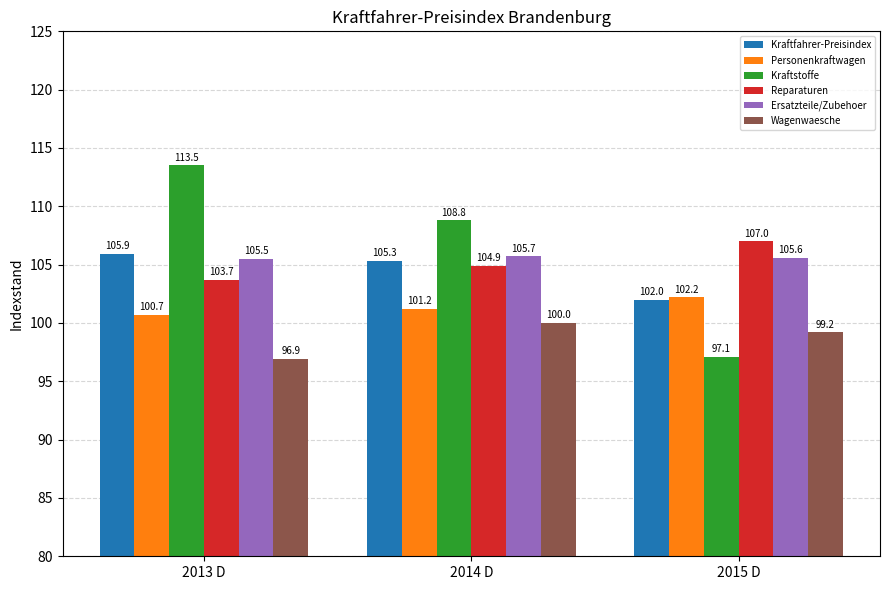

Reading left to right, extract all data points from this chart.

Kraftfahrer-Preisindex: 105.9	105.3	102.0
Personenkraftwagen: 100.7	101.2	102.2
Kraftstoffe: 113.5	108.8	97.1
Reparaturen: 103.7	104.9	107.0
Ersatzteile/Zubehoer: 105.5	105.7	105.6
Wagenwaesche: 96.9	100.0	99.2